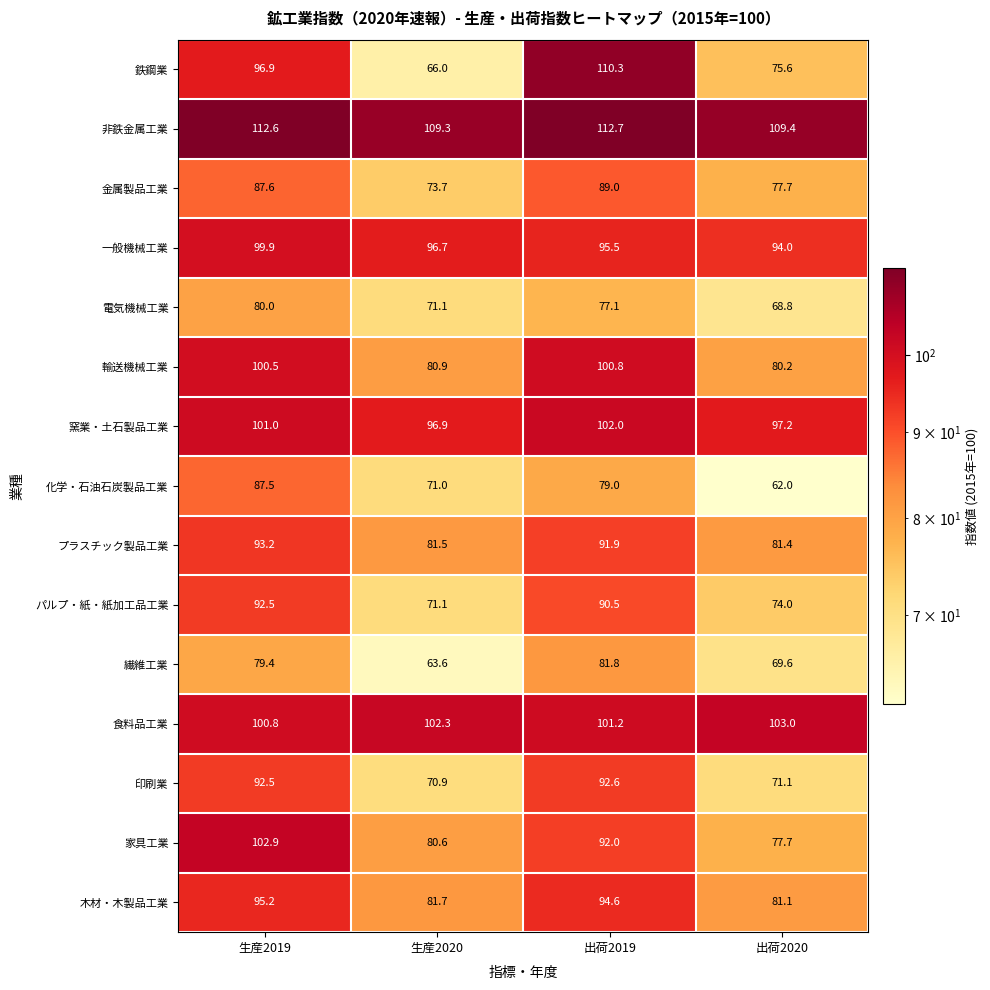

Which series changed the most between 生産2019 and 出荷2020?

化学・石油石炭製品工業